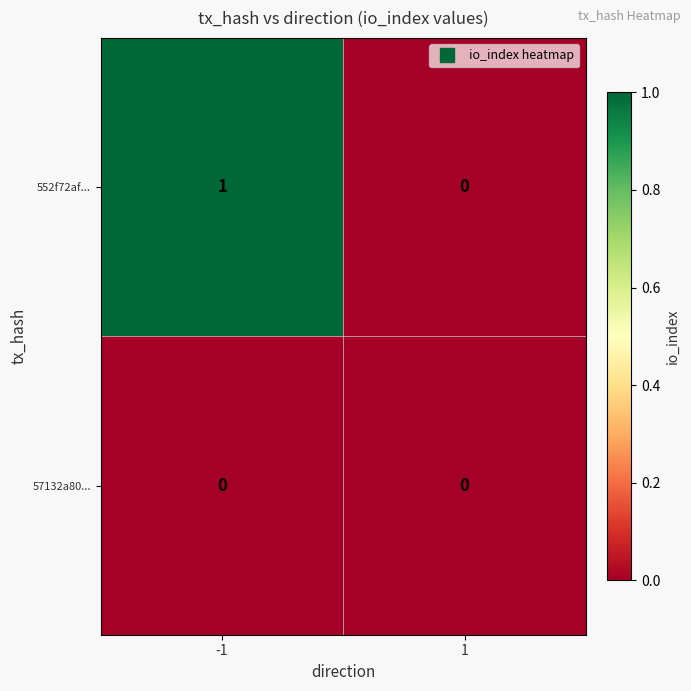

Count the number of data series in this chart.

2